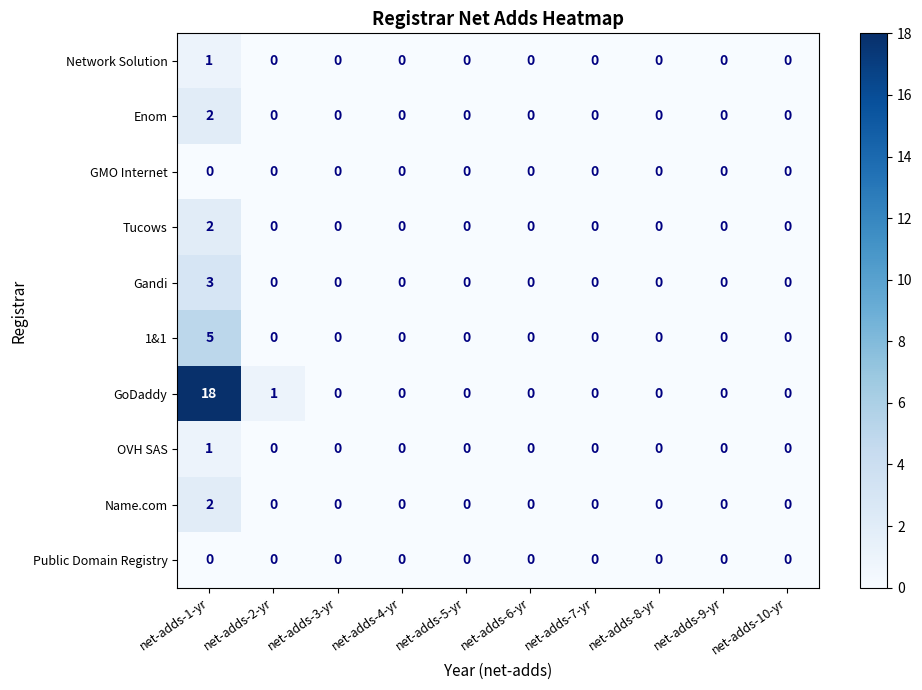

At which label does Network Solution reach its peak?

net-adds-1-yr